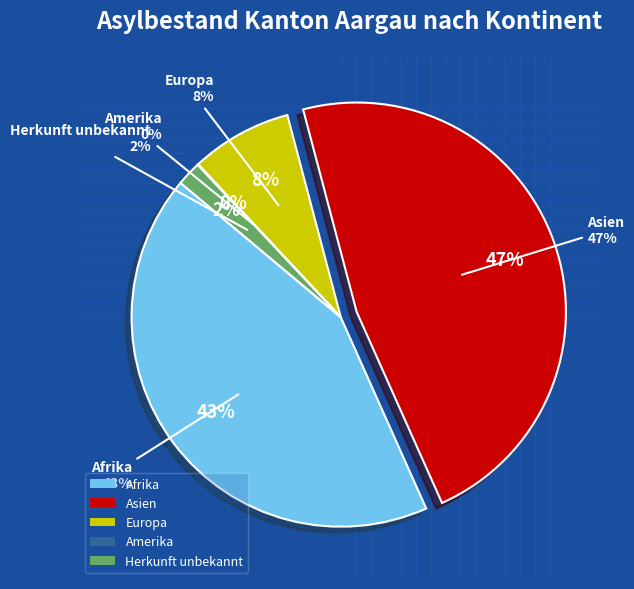

Is there a majority slice in this chart?

No